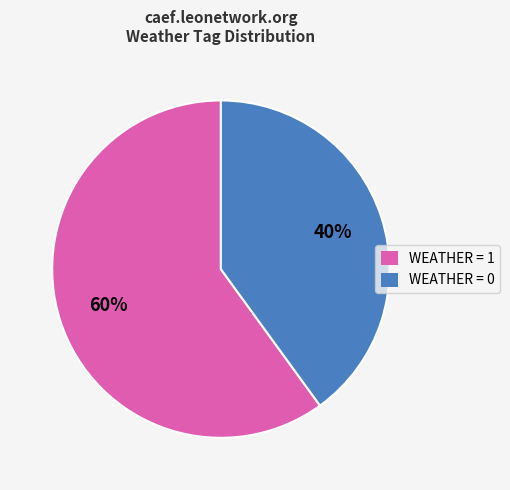

Is there a majority slice in this chart?

Yes